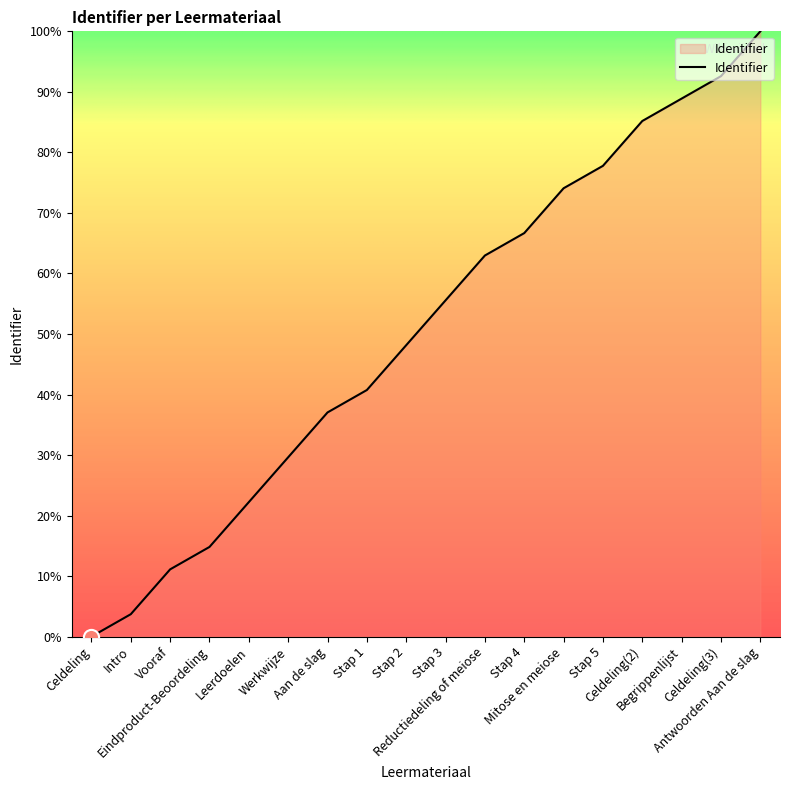

Between Stap 4 and Celdeling(3), which is larger?

Celdeling(3)